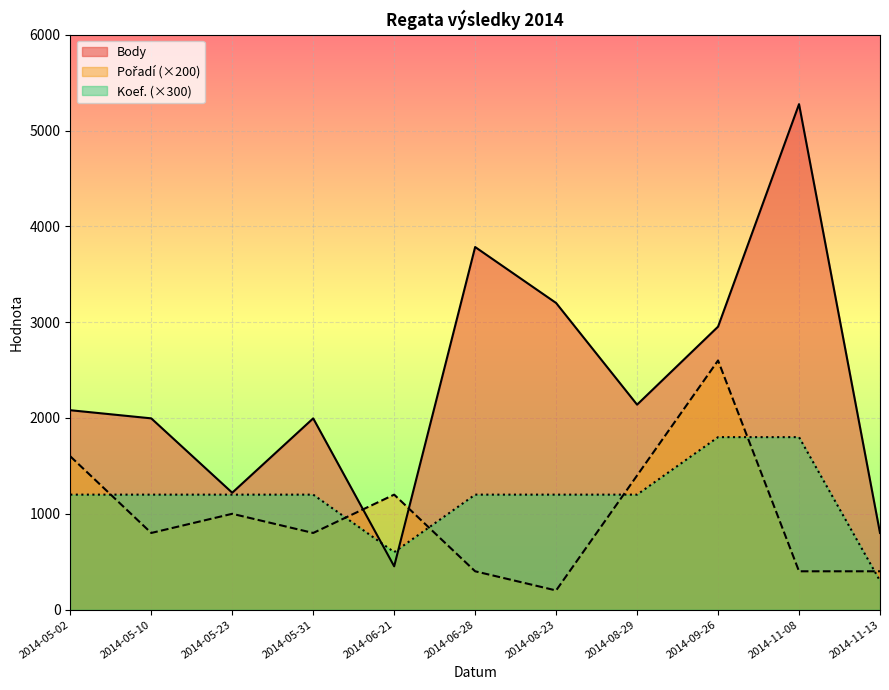

Does the chart display data point markers on the line(s)?

No